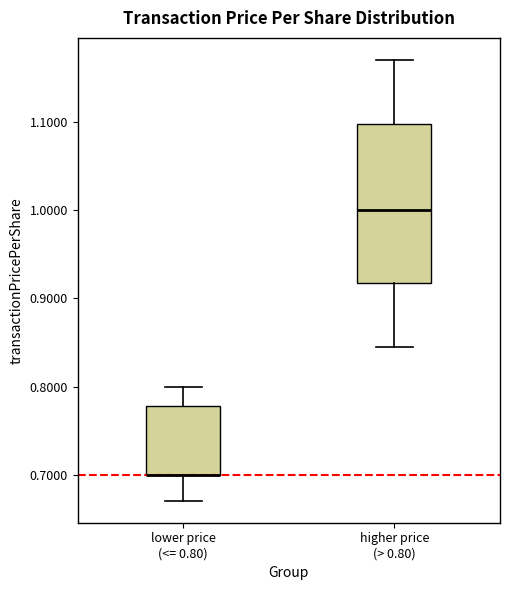

Where is the lower edge of the box for lower price (<= 0.80) on the y-axis? The values are not printed on the chart, so give them approximately, as read against the axis.

0.70